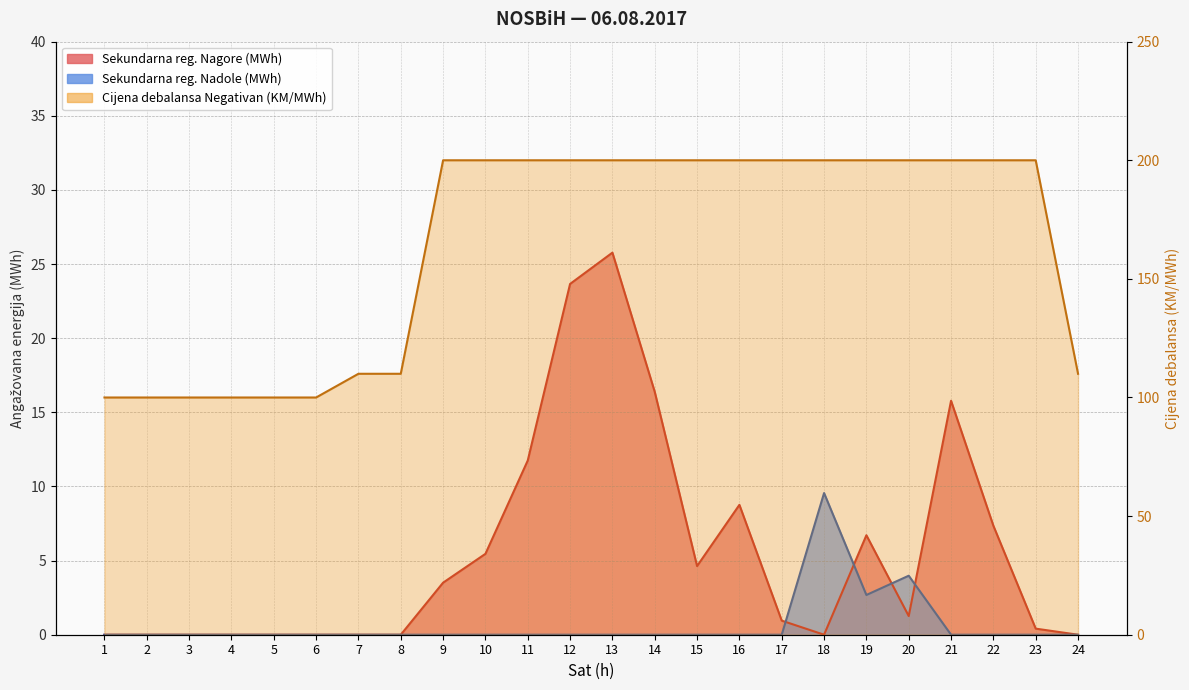

Rank the series by their maximum value, from highest to lowest.

Cijena debalansa Negativan (KM/MWh), Sekundarna regulacija Nagore (MWh), Sekundarna regulacija Nadole (MWh)